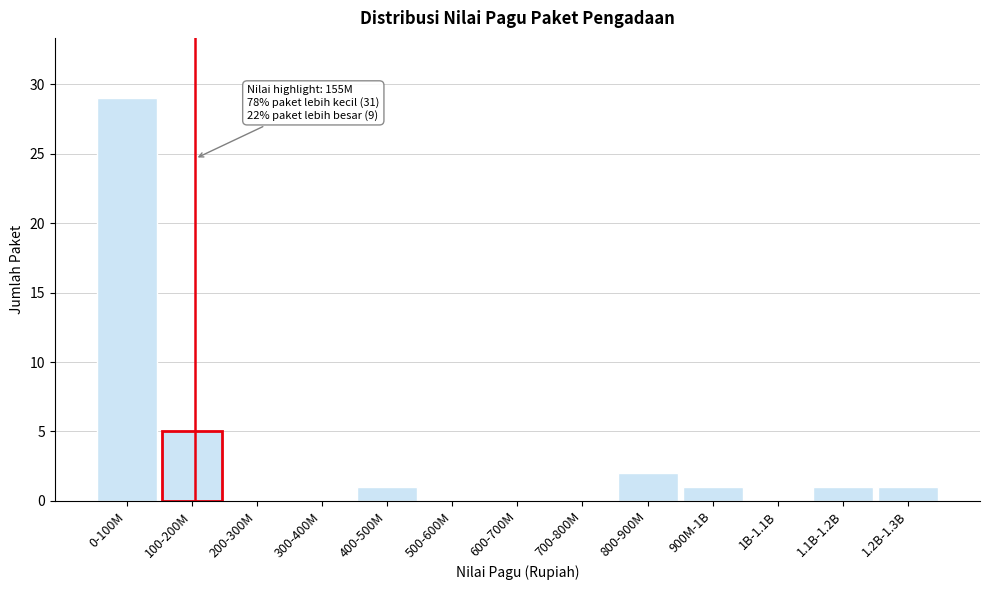

Reading right to left, transcribe all the data shown in this chart.

1.2B-1.3B=1	1.1B-1.2B=1	1B-1.1B=0	900M-1B=1	800-900M=2	700-800M=0	600-700M=0	500-600M=0	400-500M=1	300-400M=0	200-300M=0	100-200M=5	0-100M=29